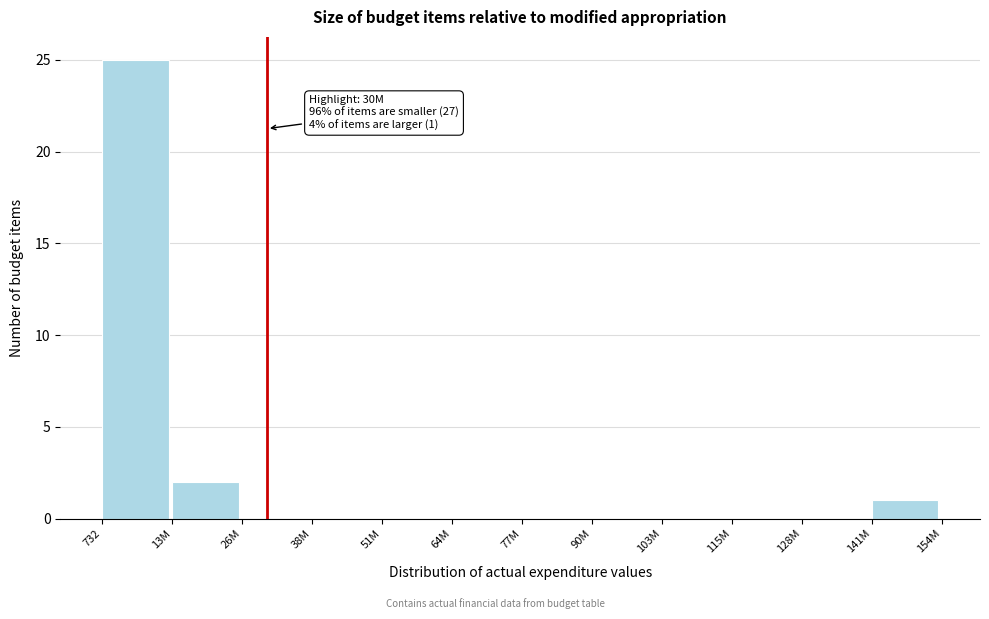

Reading right to left, what are all the values shown in this chart?

141M=1	128M=0	115M=0	103M=0	90M=0	77M=0	64M=0	51M=0	38M=0	26M=0	13M=2	732=25